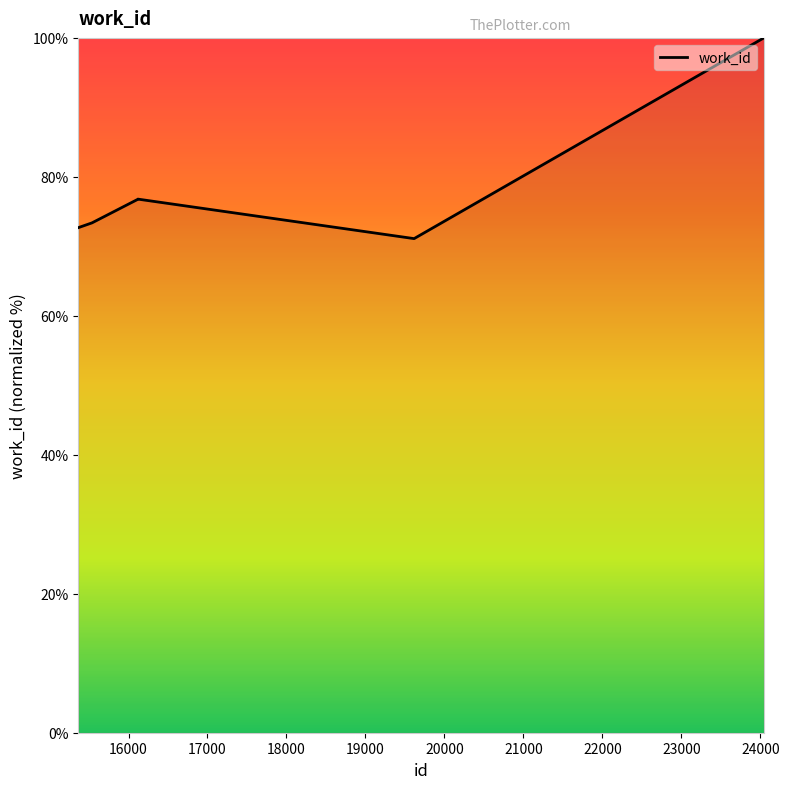

How many categories are shown in the chart?

6